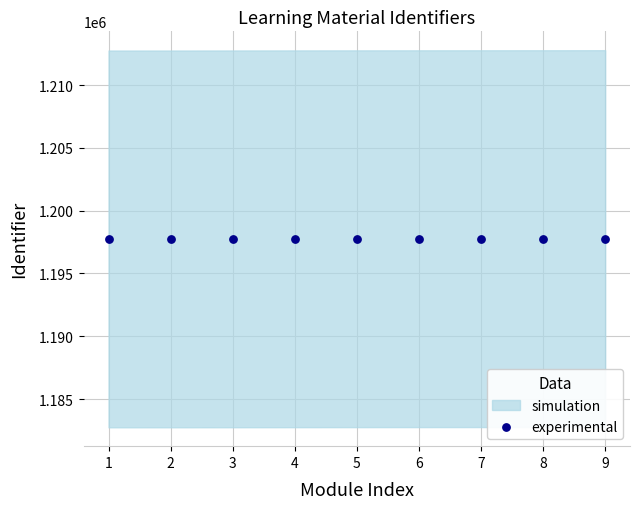

What is the average Y value?

1197765